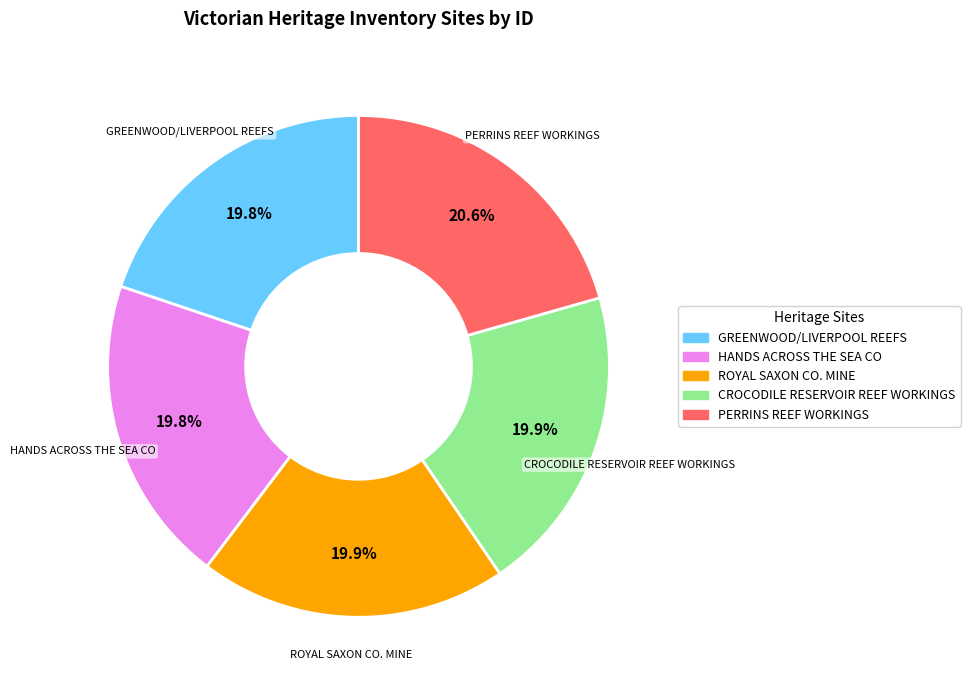

True or false: HANDS ACROSS THE SEA CO accounts for 20% of the total.

True